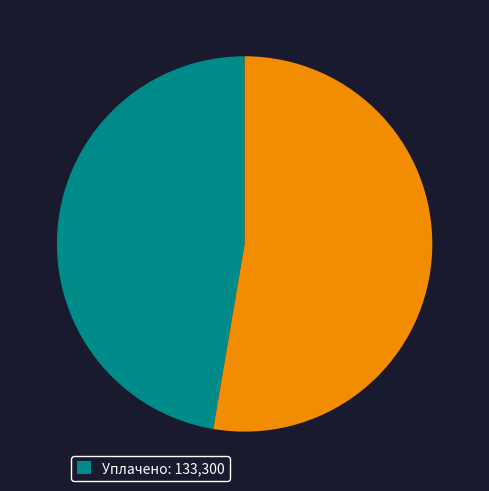

Does any single category account for the majority?

Yes